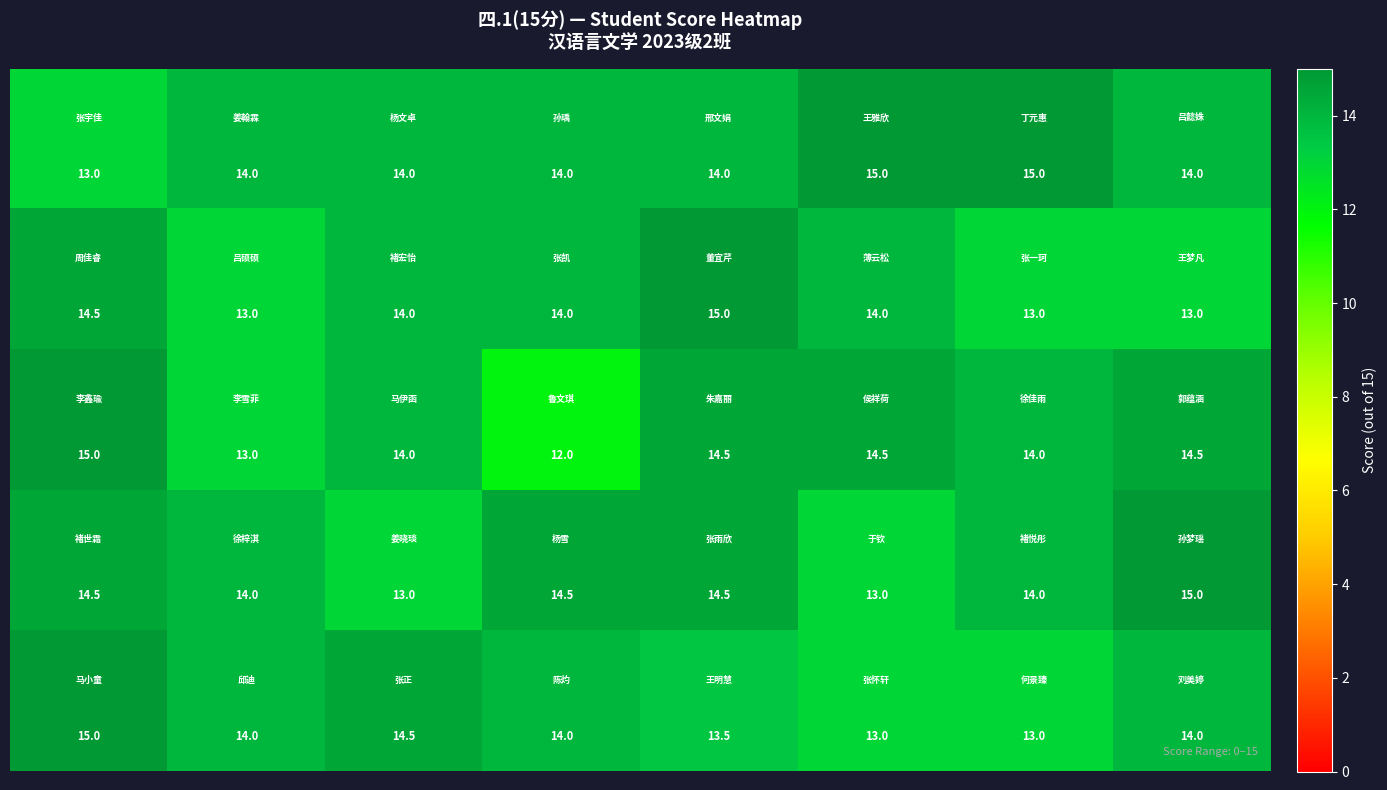

What is the maximum value shown in the chart?

15.0